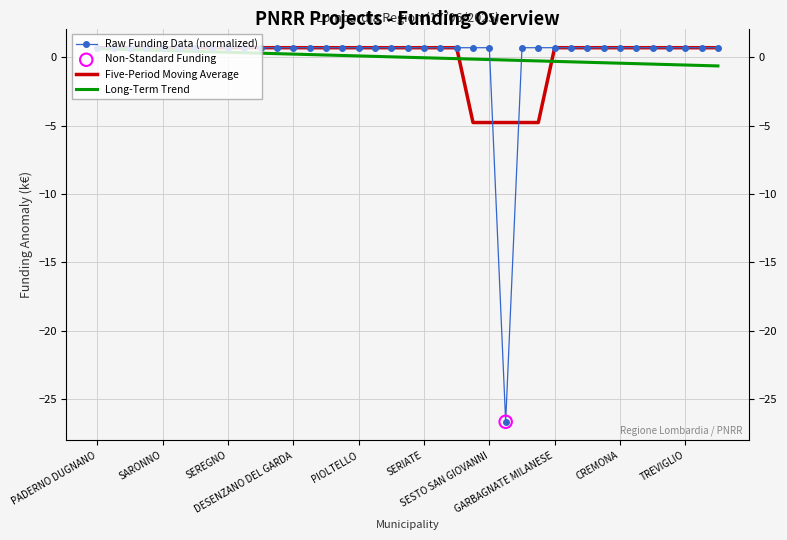

What is the maximum value shown in the chart?

0.7